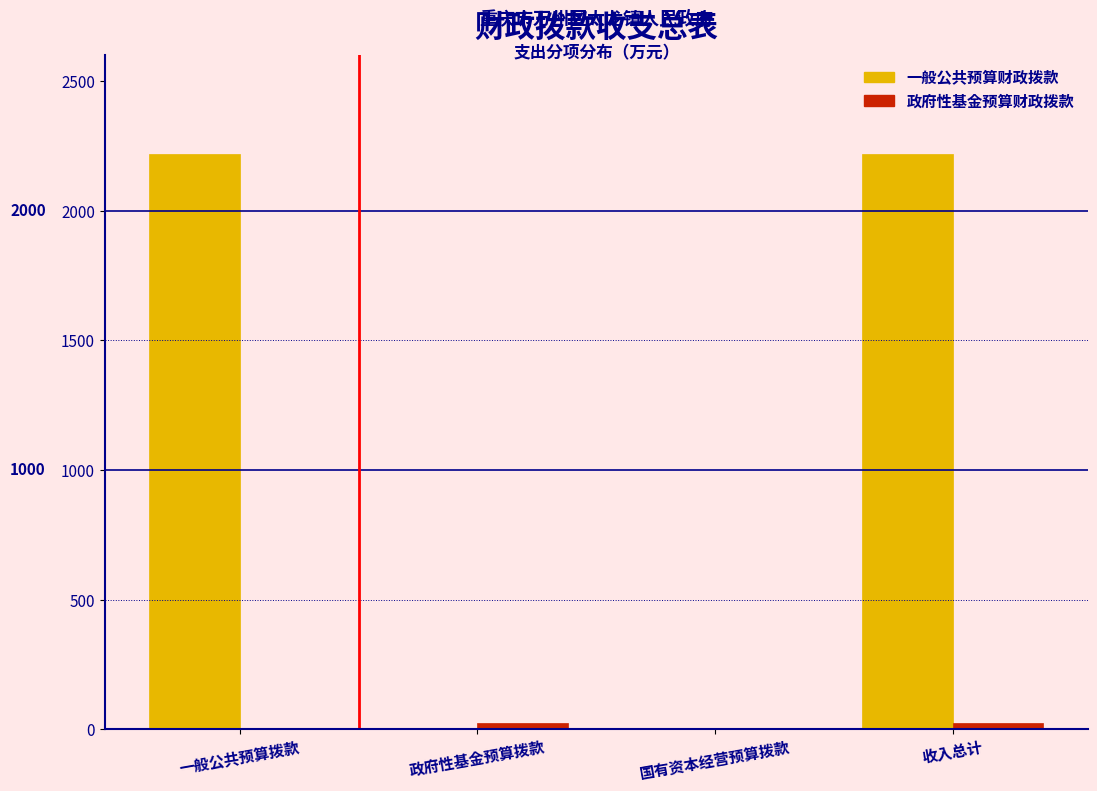

What is the sum of all 一般公共预算财政拨款 values?

4437.0